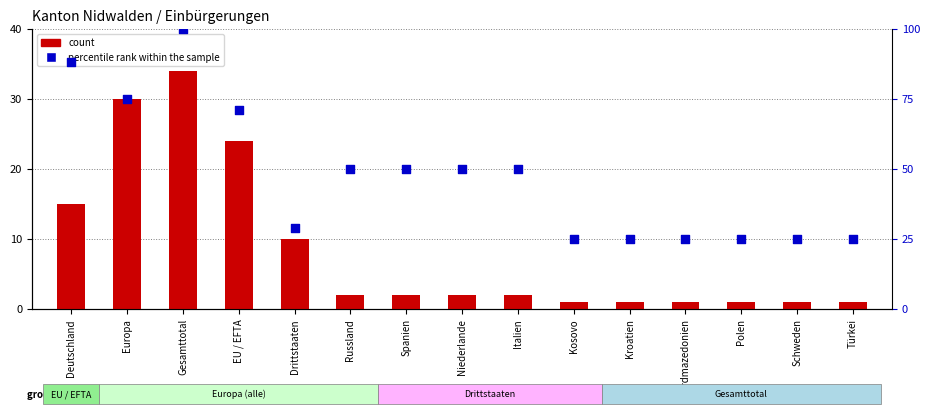

Which series contains the lowest Y value?

count